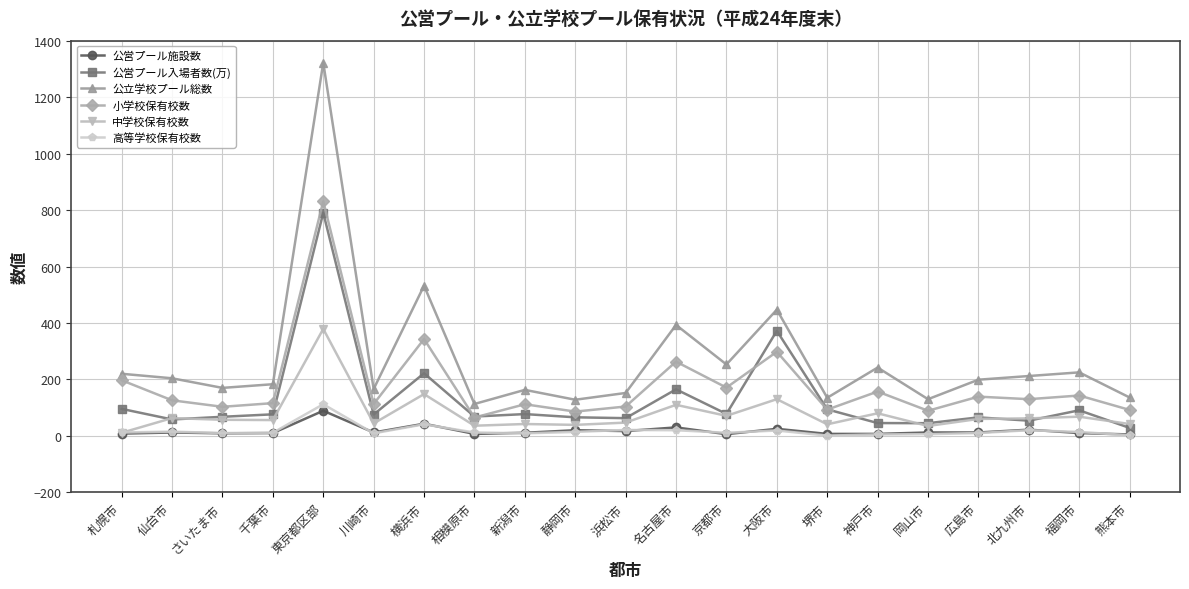

What is the label of the 11th point from the left?

浜松市